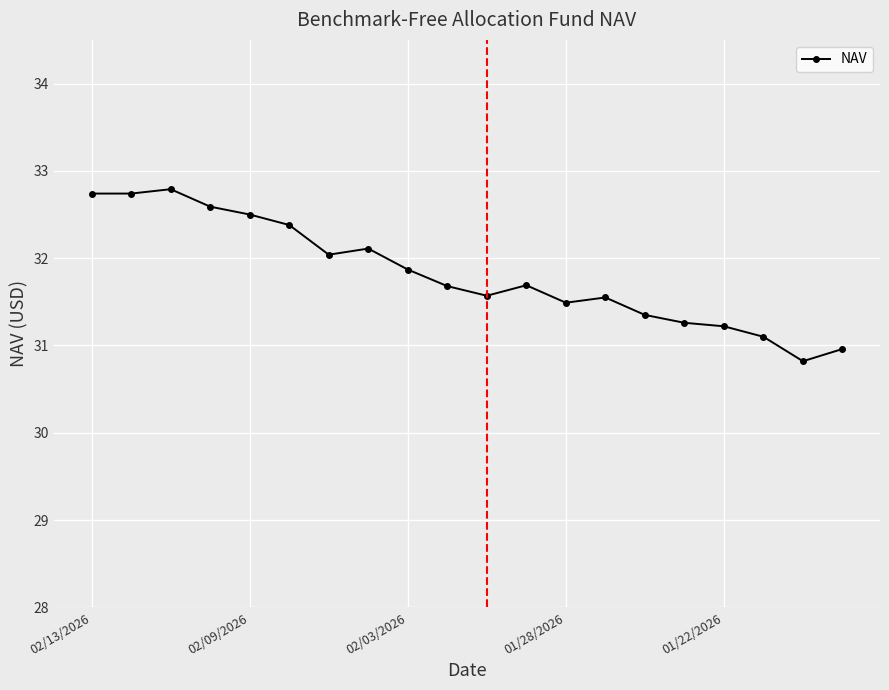

Is this an area chart (filled region under the line)?

No